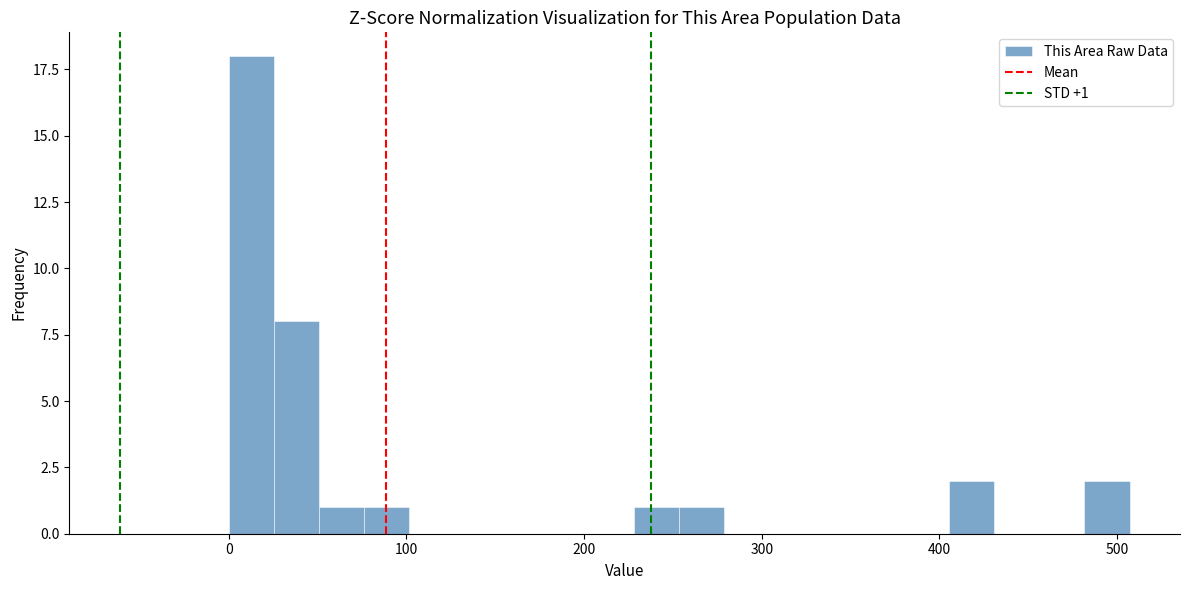

Around what value on the x-axis is the tallest bar? Give the approximate position of its centre, as read against the axis.

10